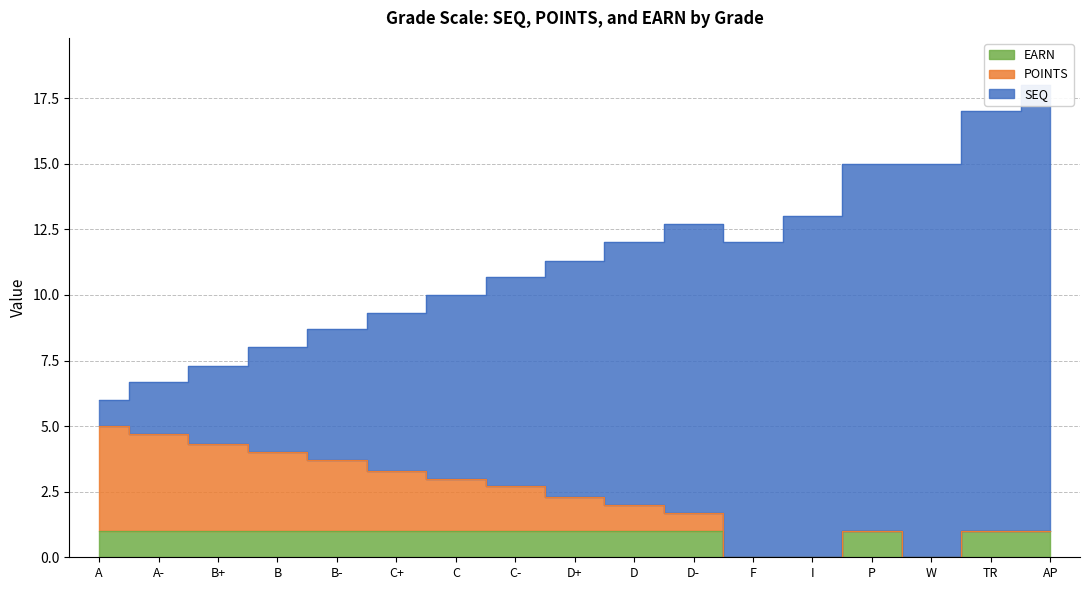

Which series changed the most between D+ and AP?

SEQ